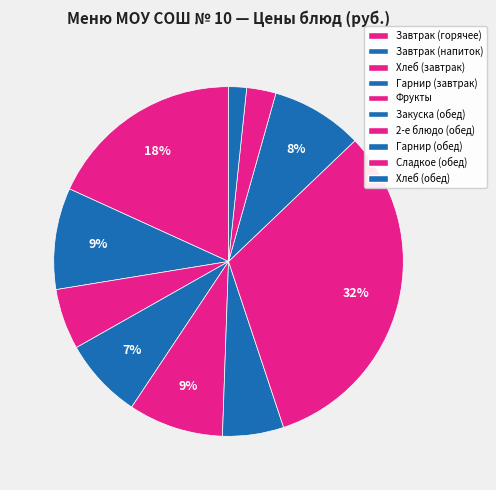

How many slices are in this pie chart?

10